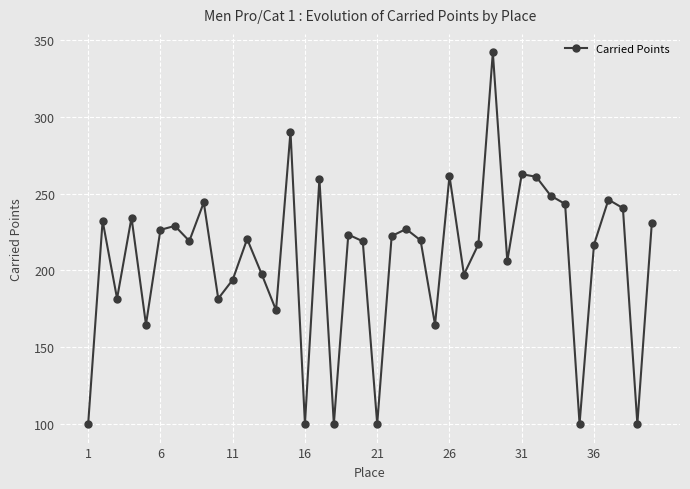

What is the difference between the maximum and minimum values?

242.0